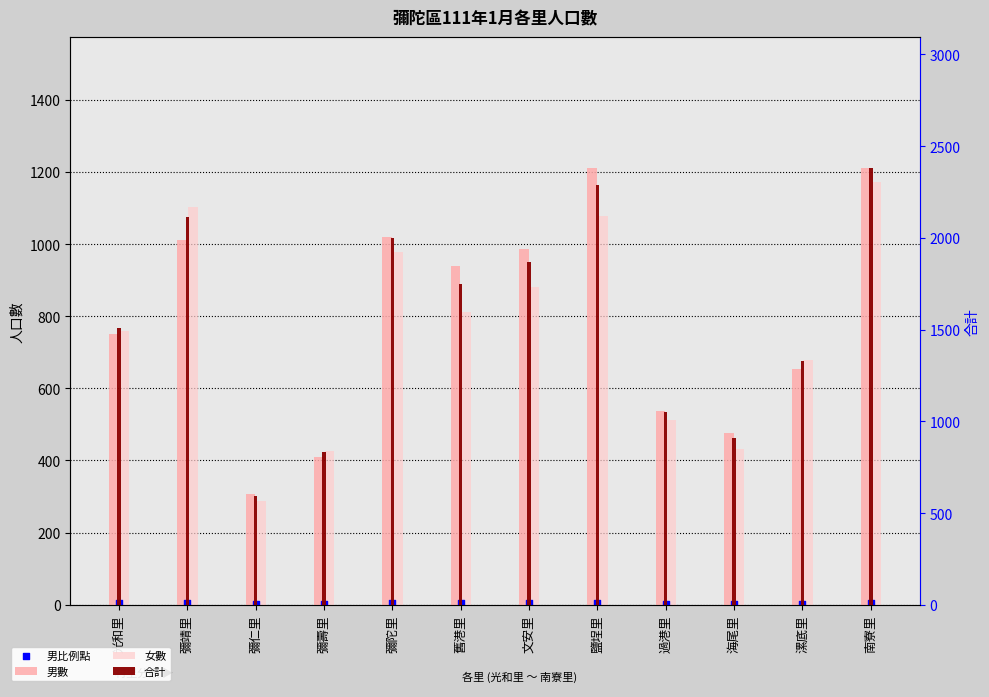

Which series reaches the minimum Y coordinate?

男比例點